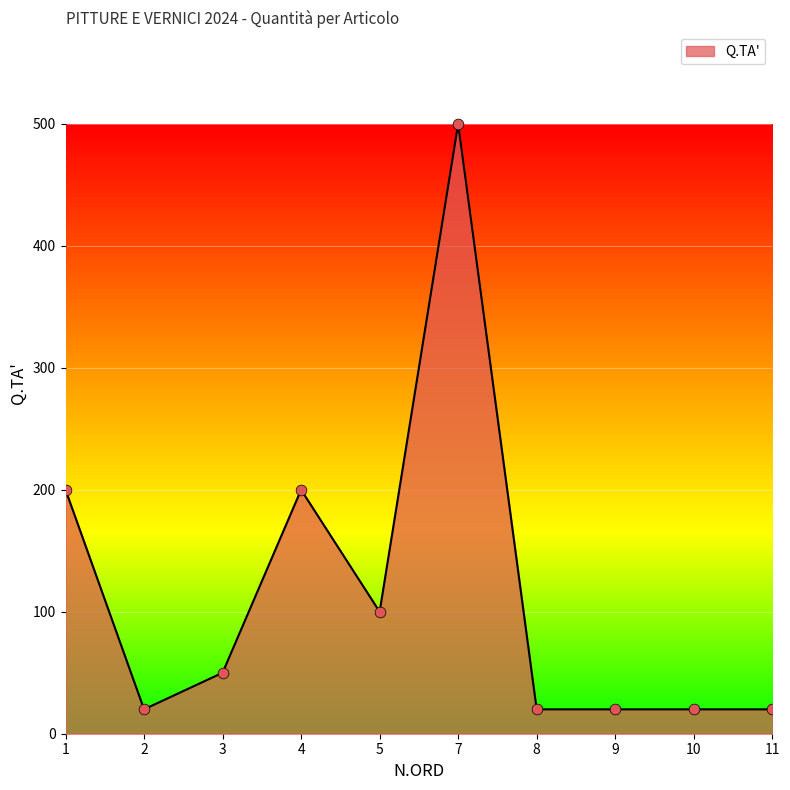

What is the change in value from 5 to 8?

-80